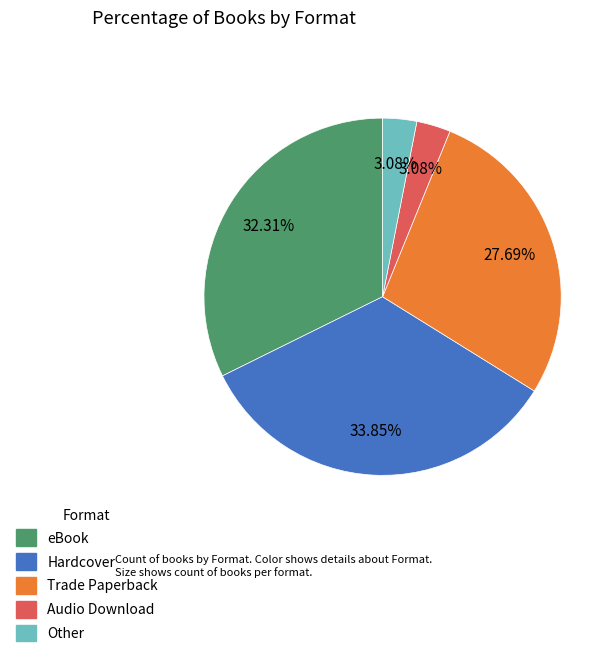

True or false: Trade Paperback accounts for 28% of the total.

True